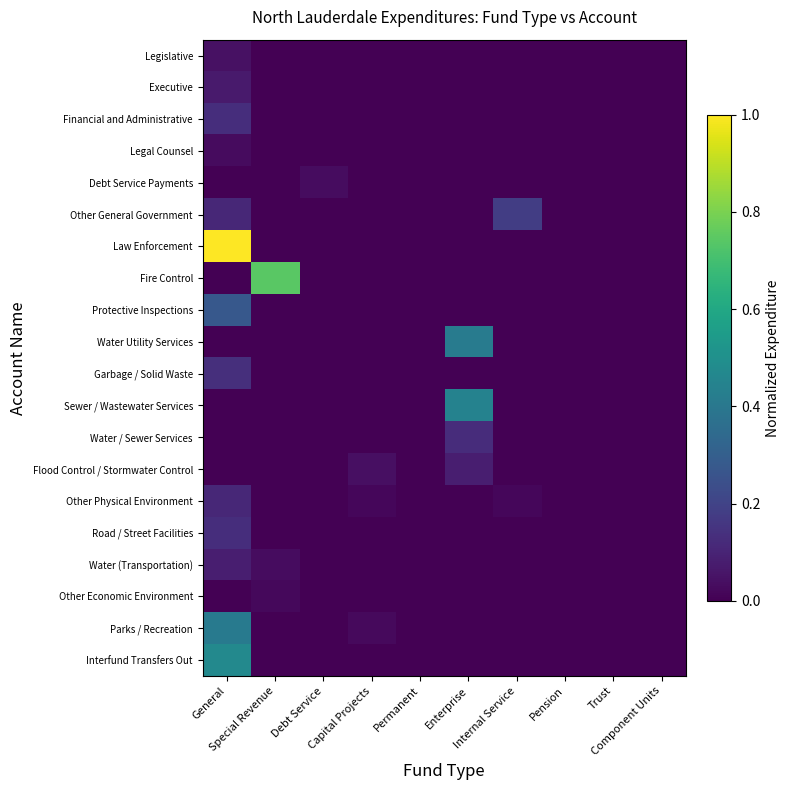

Reading left to right, transcribe all the data shown in this chart.

Legislative: General=0.0	Special Revenue=0.0	Debt Service=0.0	Capital Projects=0.0	Permanent=0.0	Enterprise=0.0	Internal Service=0.0	Pension=0.0	Trust=0.0	Component Units=0.0
Executive: General=0.1	Special Revenue=0.0	Debt Service=0.0	Capital Projects=0.0	Permanent=0.0	Enterprise=0.0	Internal Service=0.0	Pension=0.0	Trust=0.0	Component Units=0.0
Financial and Administrative: General=0.1	Special Revenue=0.0	Debt Service=0.0	Capital Projects=0.0	Permanent=0.0	Enterprise=0.0	Internal Service=0.0	Pension=0.0	Trust=0.0	Component Units=0.0
Legal Counsel: General=0.0	Special Revenue=0.0	Debt Service=0.0	Capital Projects=0.0	Permanent=0.0	Enterprise=0.0	Internal Service=0.0	Pension=0.0	Trust=0.0	Component Units=0.0
Debt Service Payments: General=0.0	Special Revenue=0.0	Debt Service=0.0	Capital Projects=0.0	Permanent=0.0	Enterprise=0.0	Internal Service=0.0	Pension=0.0	Trust=0.0	Component Units=0.0
Other General Government: General=0.1	Special Revenue=0.0	Debt Service=0.0	Capital Projects=0.0	Permanent=0.0	Enterprise=0.0	Internal Service=0.2	Pension=0.0	Trust=0.0	Component Units=0.0
Law Enforcement: General=1.0	Special Revenue=0.0	Debt Service=0.0	Capital Projects=0.0	Permanent=0.0	Enterprise=0.0	Internal Service=0.0	Pension=0.0	Trust=0.0	Component Units=0.0
Fire Control: General=0.0	Special Revenue=0.7	Debt Service=0.0	Capital Projects=0.0	Permanent=0.0	Enterprise=0.0	Internal Service=0.0	Pension=0.0	Trust=0.0	Component Units=0.0
Protective Inspections: General=0.3	Special Revenue=0.0	Debt Service=0.0	Capital Projects=0.0	Permanent=0.0	Enterprise=0.0	Internal Service=0.0	Pension=0.0	Trust=0.0	Component Units=0.0
Water Utility Services: General=0.0	Special Revenue=0.0	Debt Service=0.0	Capital Projects=0.0	Permanent=0.0	Enterprise=0.4	Internal Service=0.0	Pension=0.0	Trust=0.0	Component Units=0.0
Garbage / Solid Waste: General=0.1	Special Revenue=0.0	Debt Service=0.0	Capital Projects=0.0	Permanent=0.0	Enterprise=0.0	Internal Service=0.0	Pension=0.0	Trust=0.0	Component Units=0.0
Sewer / Wastewater Services: General=0.0	Special Revenue=0.0	Debt Service=0.0	Capital Projects=0.0	Permanent=0.0	Enterprise=0.4	Internal Service=0.0	Pension=0.0	Trust=0.0	Component Units=0.0
Water / Sewer Services: General=0.0	Special Revenue=0.0	Debt Service=0.0	Capital Projects=0.0	Permanent=0.0	Enterprise=0.1	Internal Service=0.0	Pension=0.0	Trust=0.0	Component Units=0.0
Flood Control / Stormwater Control: General=0.0	Special Revenue=0.0	Debt Service=0.0	Capital Projects=0.0	Permanent=0.0	Enterprise=0.1	Internal Service=0.0	Pension=0.0	Trust=0.0	Component Units=0.0
Other Physical Environment: General=0.1	Special Revenue=0.0	Debt Service=0.0	Capital Projects=0.0	Permanent=0.0	Enterprise=0.0	Internal Service=0.0	Pension=0.0	Trust=0.0	Component Units=0.0
Road / Street Facilities: General=0.1	Special Revenue=0.0	Debt Service=0.0	Capital Projects=0.0	Permanent=0.0	Enterprise=0.0	Internal Service=0.0	Pension=0.0	Trust=0.0	Component Units=0.0
Water (Transportation): General=0.1	Special Revenue=0.0	Debt Service=0.0	Capital Projects=0.0	Permanent=0.0	Enterprise=0.0	Internal Service=0.0	Pension=0.0	Trust=0.0	Component Units=0.0
Other Economic Environment: General=0.0	Special Revenue=0.0	Debt Service=0.0	Capital Projects=0.0	Permanent=0.0	Enterprise=0.0	Internal Service=0.0	Pension=0.0	Trust=0.0	Component Units=0.0
Parks / Recreation: General=0.4	Special Revenue=0.0	Debt Service=0.0	Capital Projects=0.0	Permanent=0.0	Enterprise=0.0	Internal Service=0.0	Pension=0.0	Trust=0.0	Component Units=0.0
Interfund Transfers Out: General=0.5	Special Revenue=0.0	Debt Service=0.0	Capital Projects=0.0	Permanent=0.0	Enterprise=0.0	Internal Service=0.0	Pension=0.0	Trust=0.0	Component Units=0.0